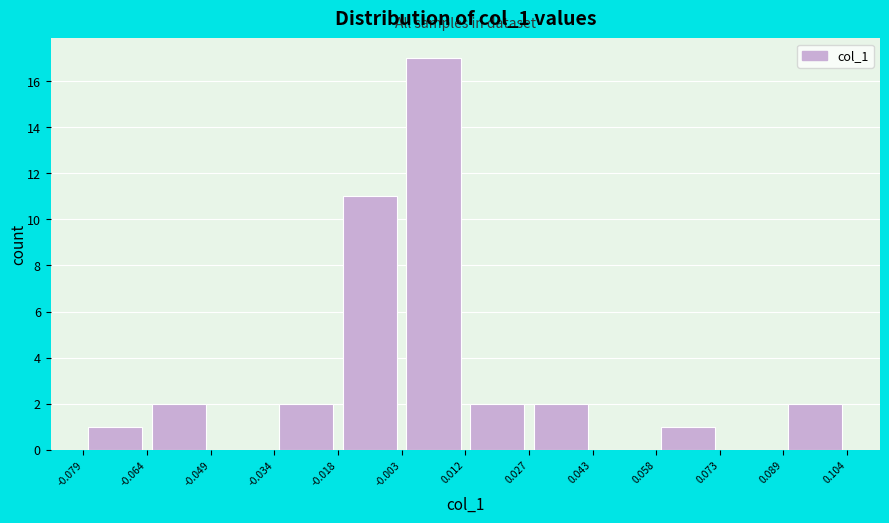

Over which range of the x-axis is the bar tallest?

-0.003 to 0.012